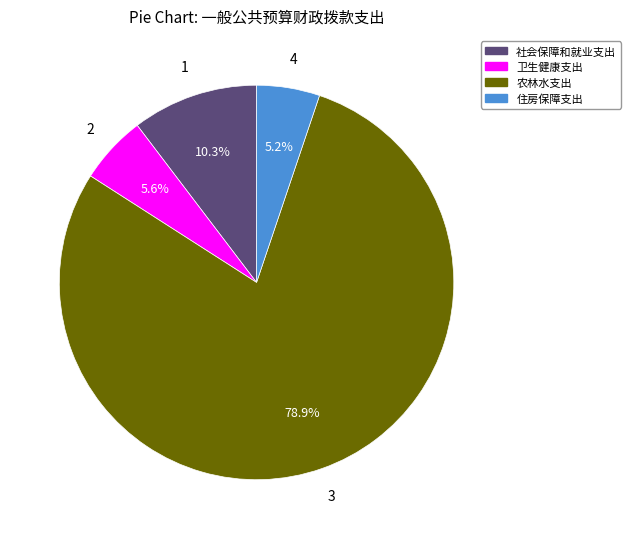

How many segments does this pie chart have?

4